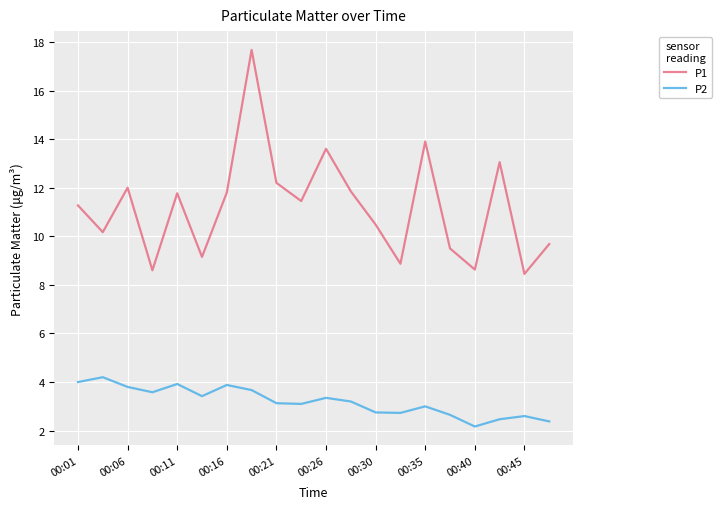

How many interior local valleys does the P2 series have?

5